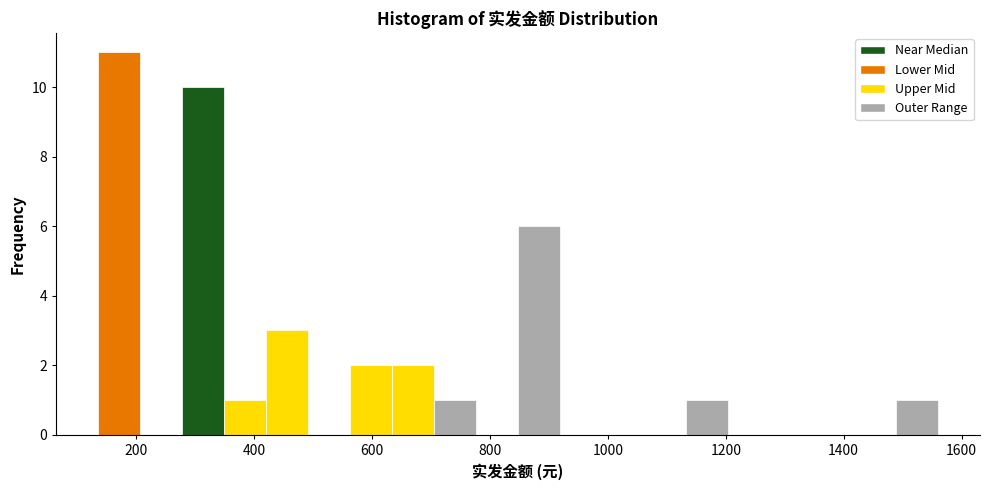

Read against the x-axis, roughly where is the centre of the tallest bar?

180